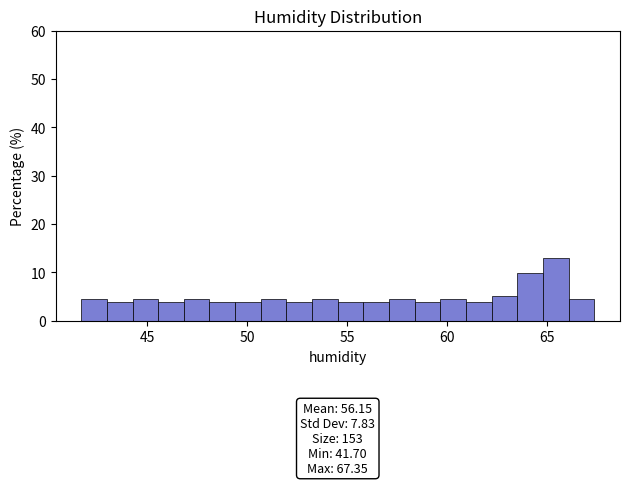

Read against the x-axis, roughly where is the centre of the tallest bar?

65.5